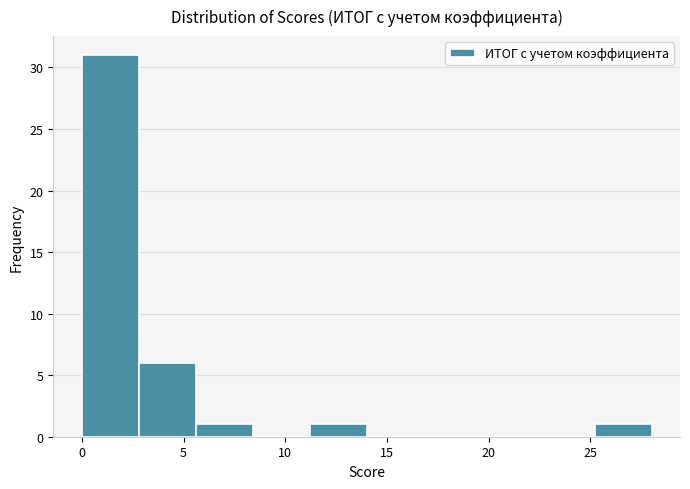

Which range on the x-axis has the tallest bar?

0.0 to 2.8